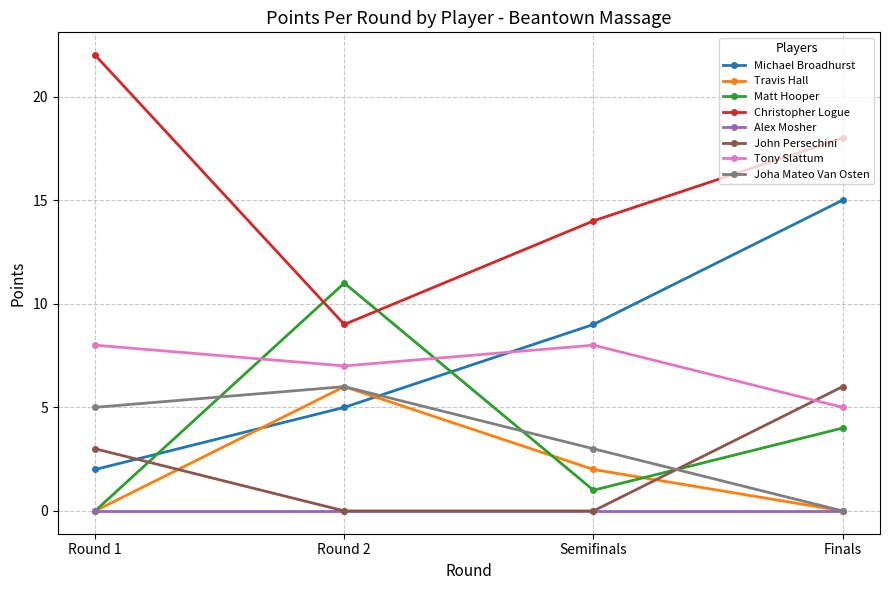

Which label corresponds to the largest value in the chart?

Round 1